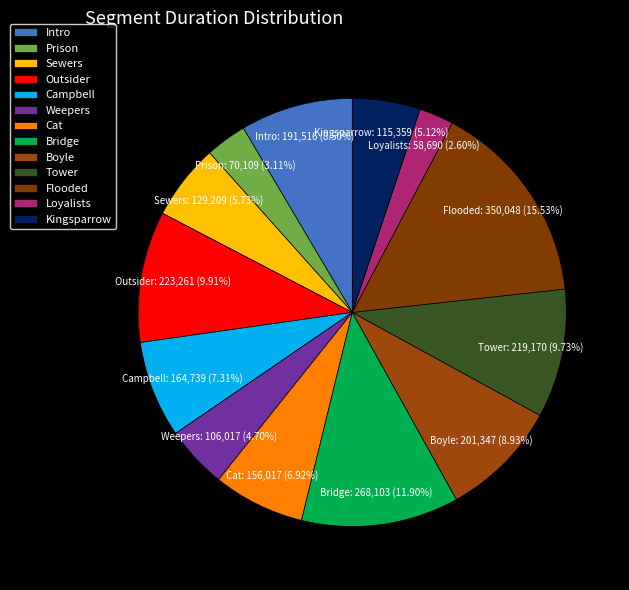

True or false: Boyle accounts for 9% of the total.

True